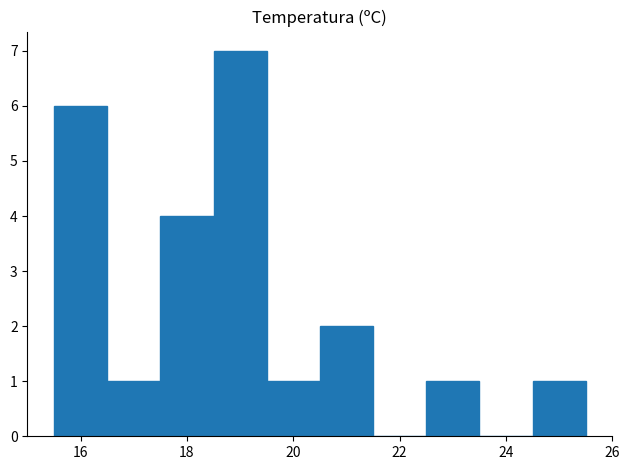

Over which range of the x-axis is the bar tallest?

18.5 to 19.5